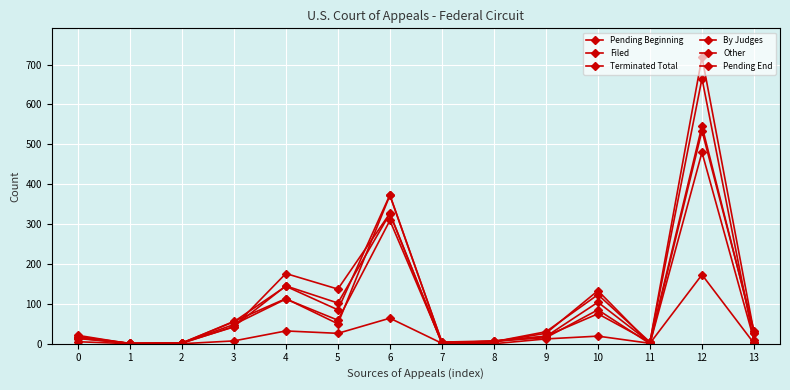

At which category does Terminated Total reach its first local valley?

1